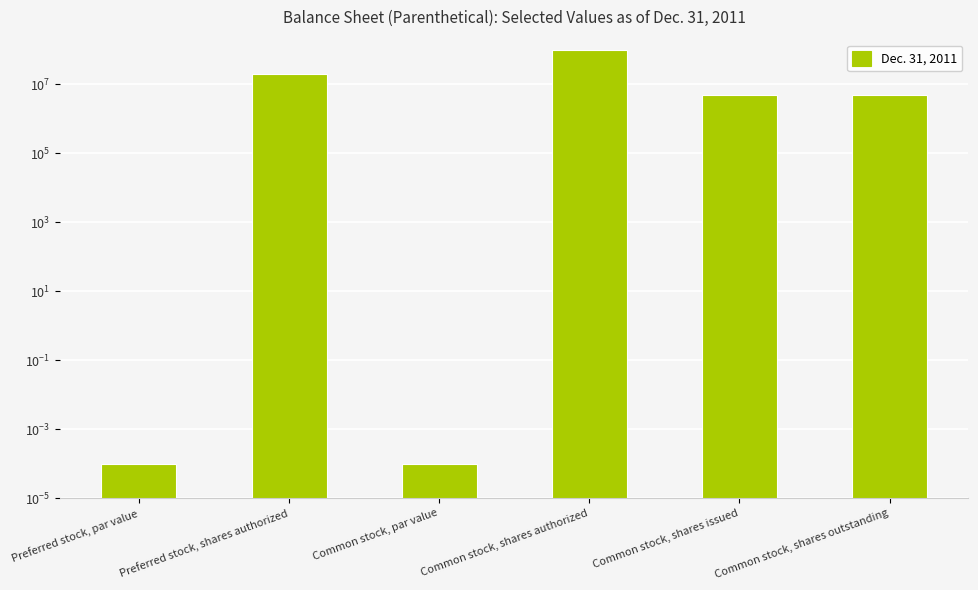

What is the sum of all values?

130000000.0